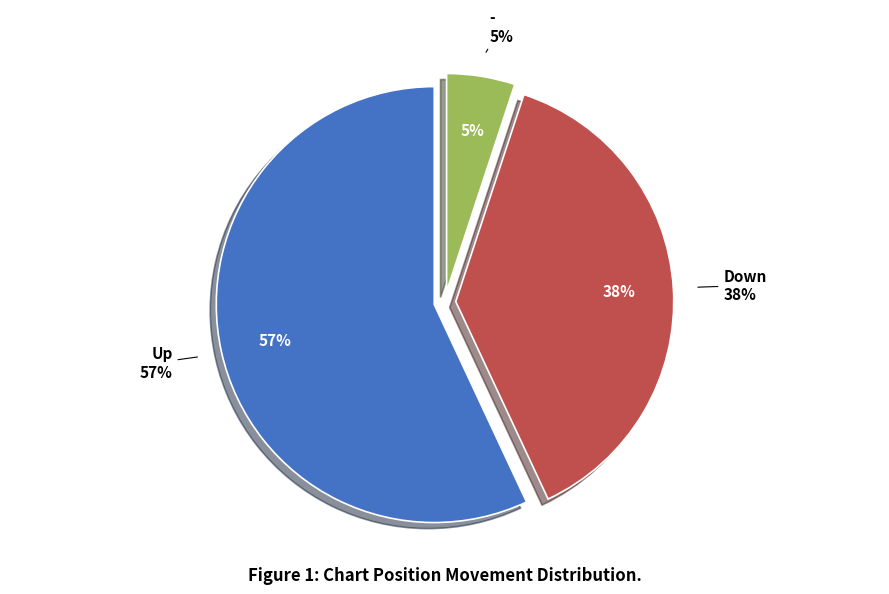

True or false: down accounts for 49% of the total.

False